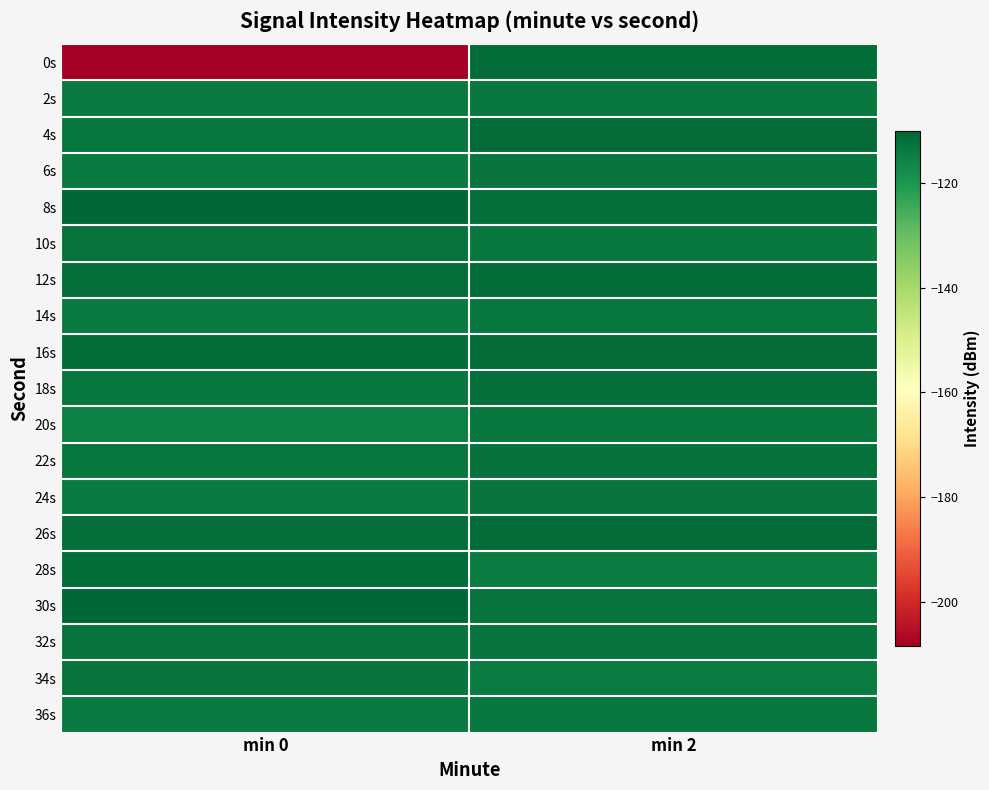

Count the number of categories in the chart.

2